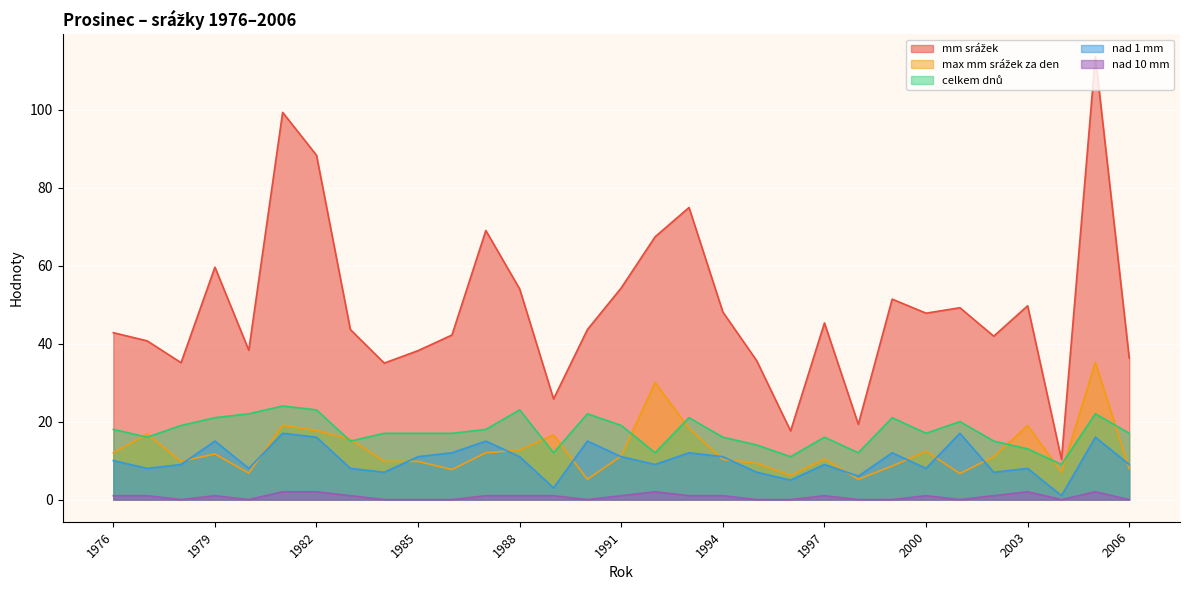

Where is the first local minimum for max mm srážek za den?

1978